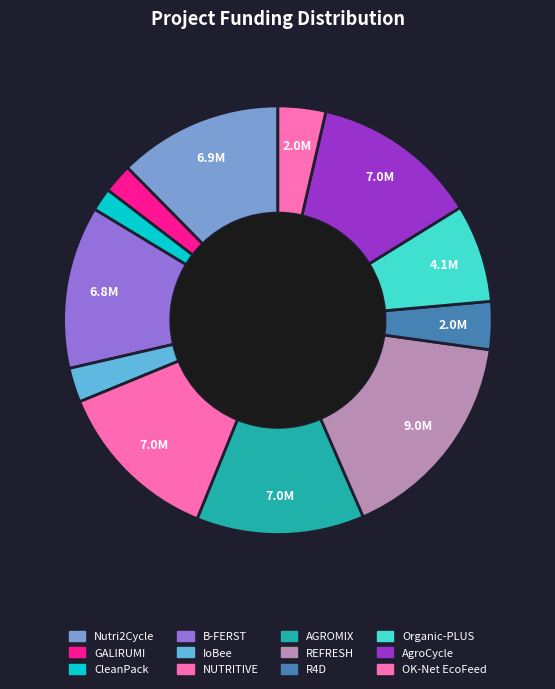

Is there any slice that represents more than half of the pie?

No